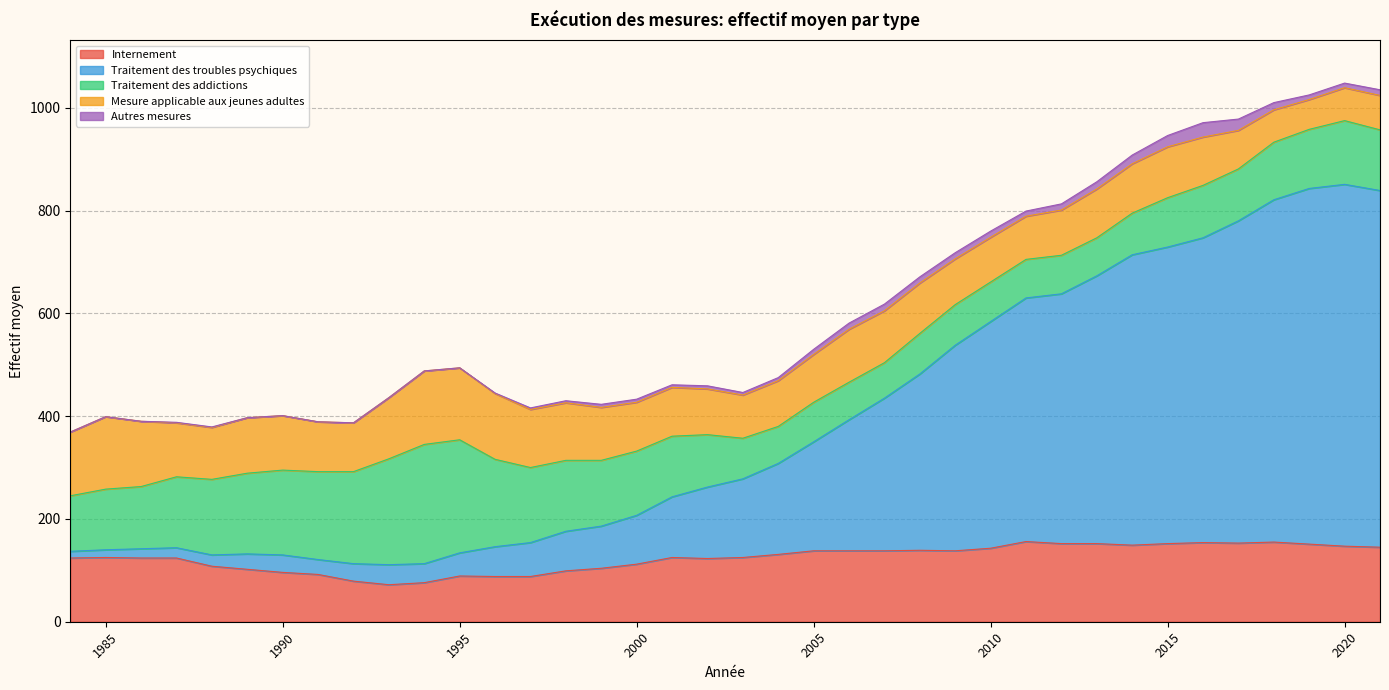

What is the sum of the Mesure applicable aux jeunes adultes values at 2006 and 2007?

204